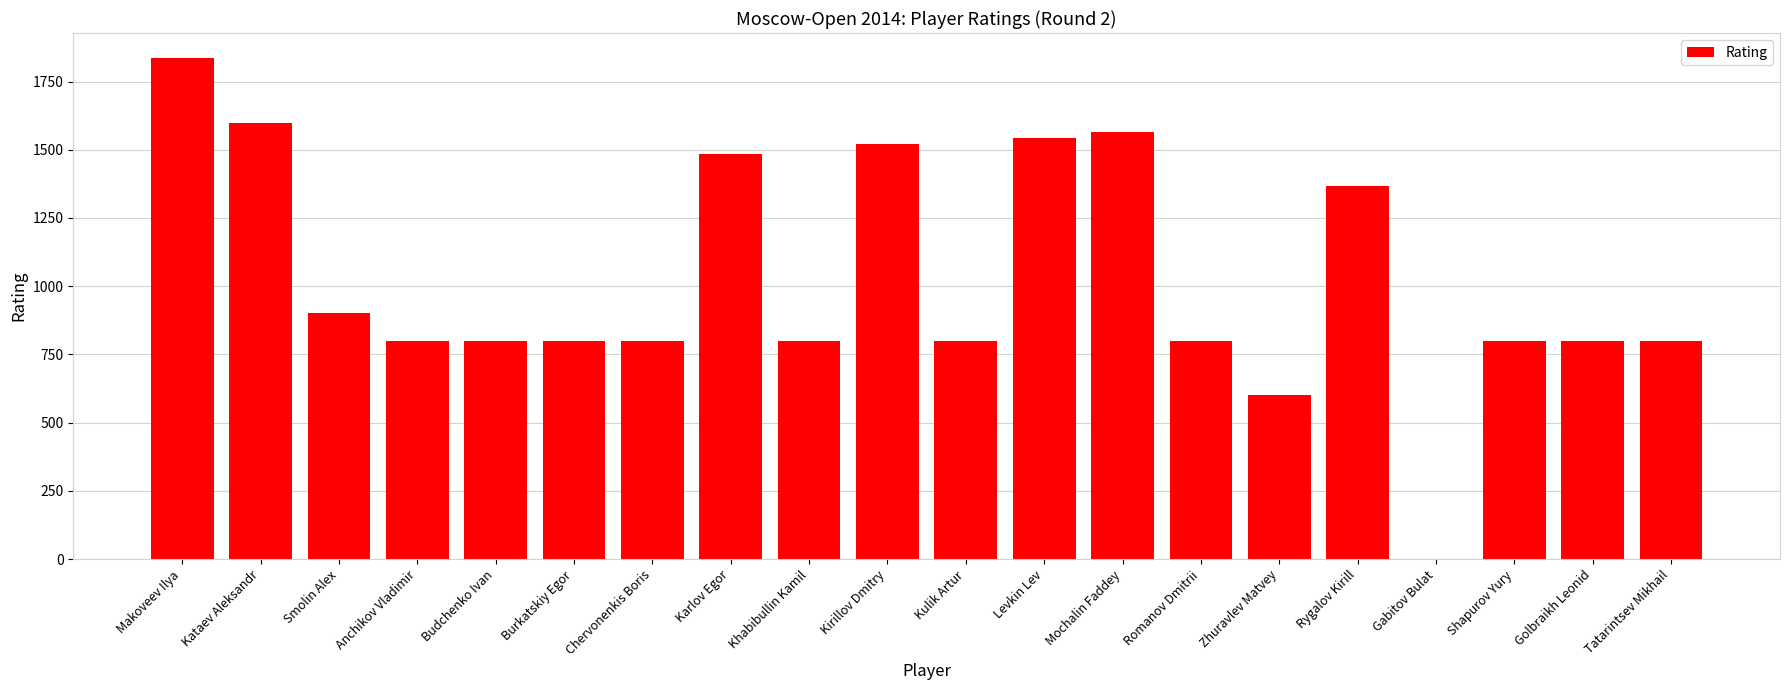

What is the difference between the values at Levkin Lev and Romanov Dmitrii?

743